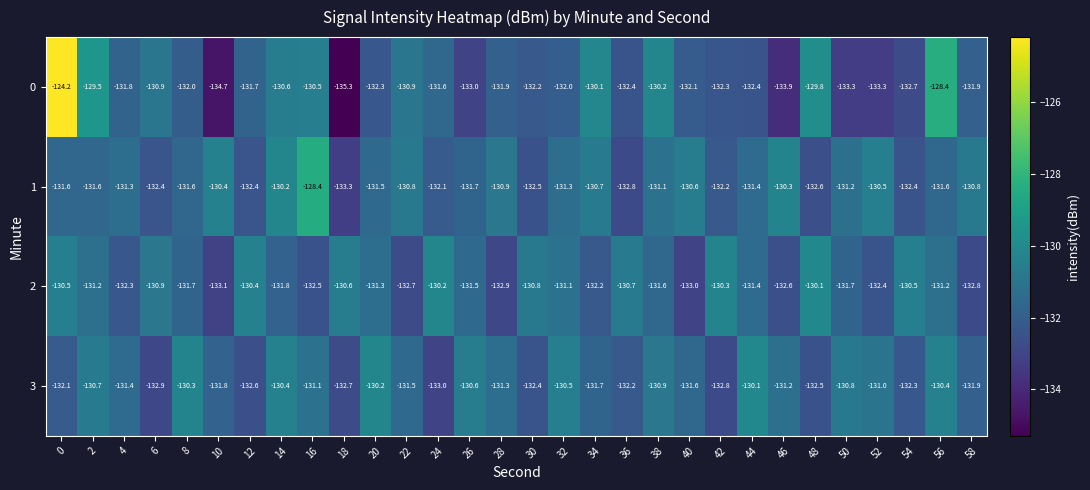

Between 4 and 22, which series saw the biggest shift?

0